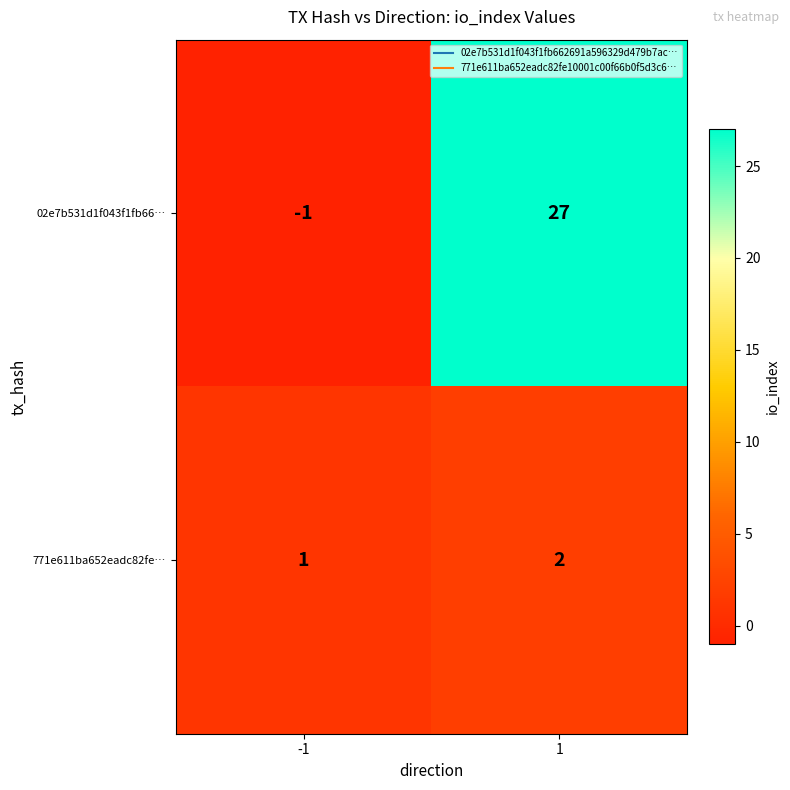

How many data points in 771e611ba652eadc82fe… are less than 2?

1